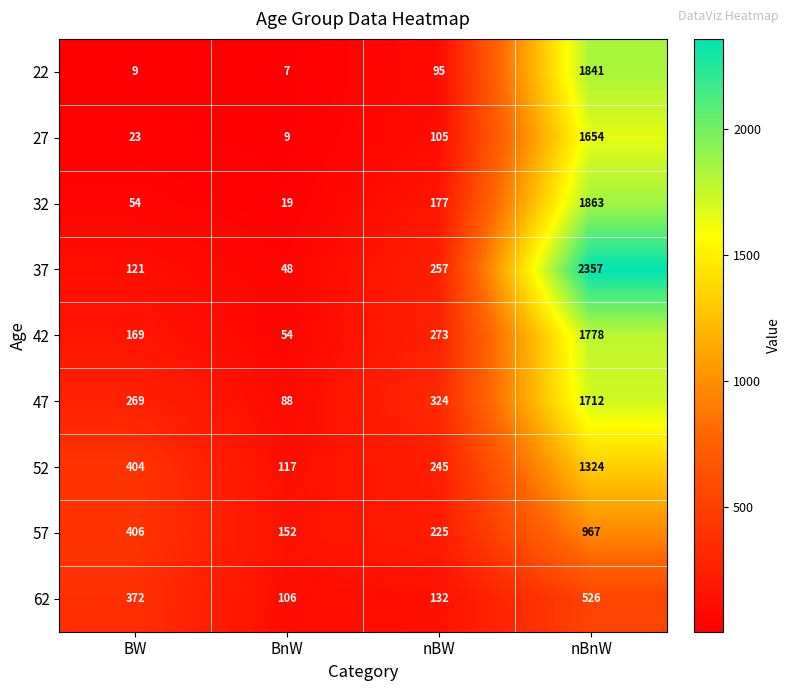

What is the smallest value displayed?

7